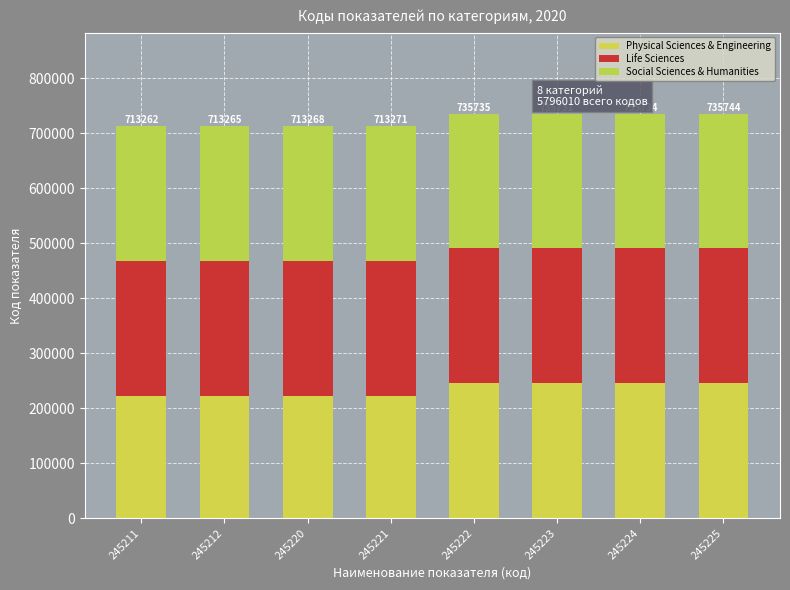

Is it true that Physical Sciences & Engineering equals 245212 at 245224?

True